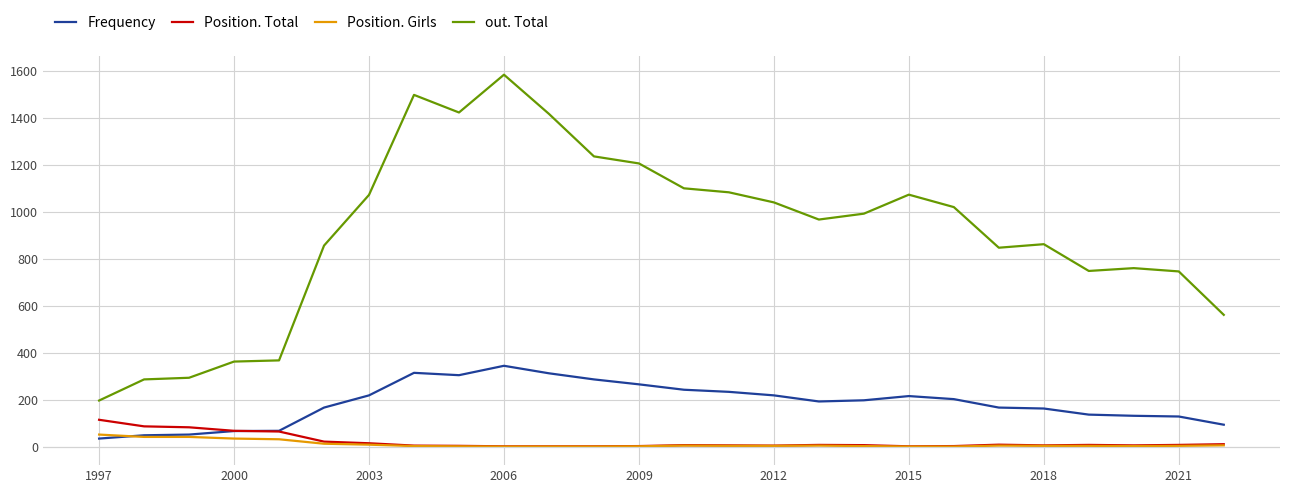

Which series has the largest total across all categories?

out. Total